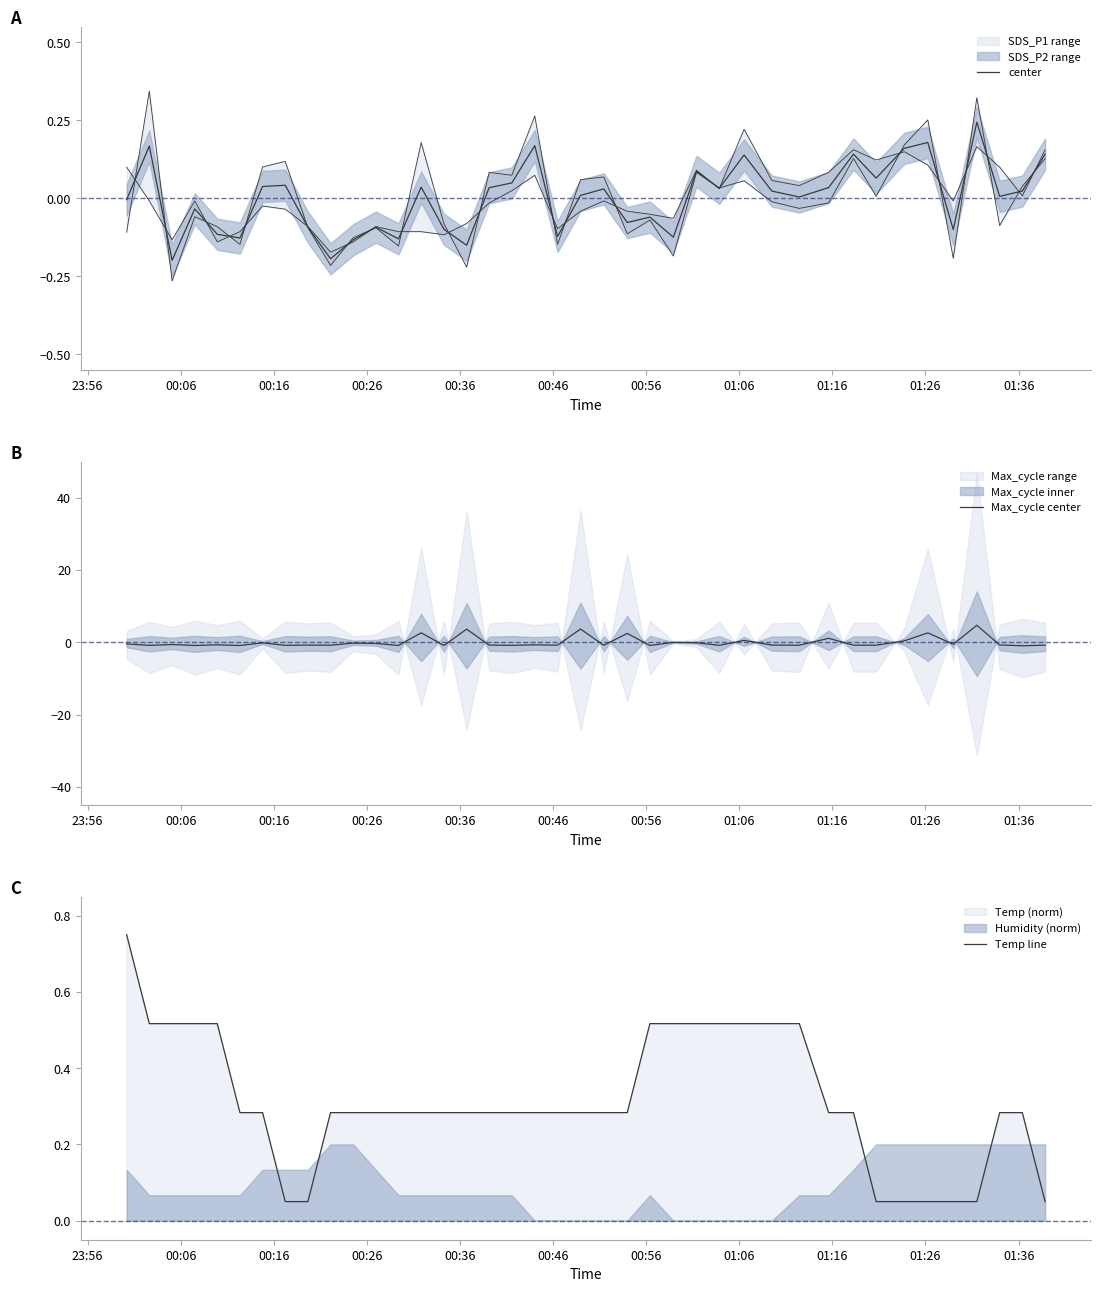

How many intersections are there between center and Max_cycle center?

18